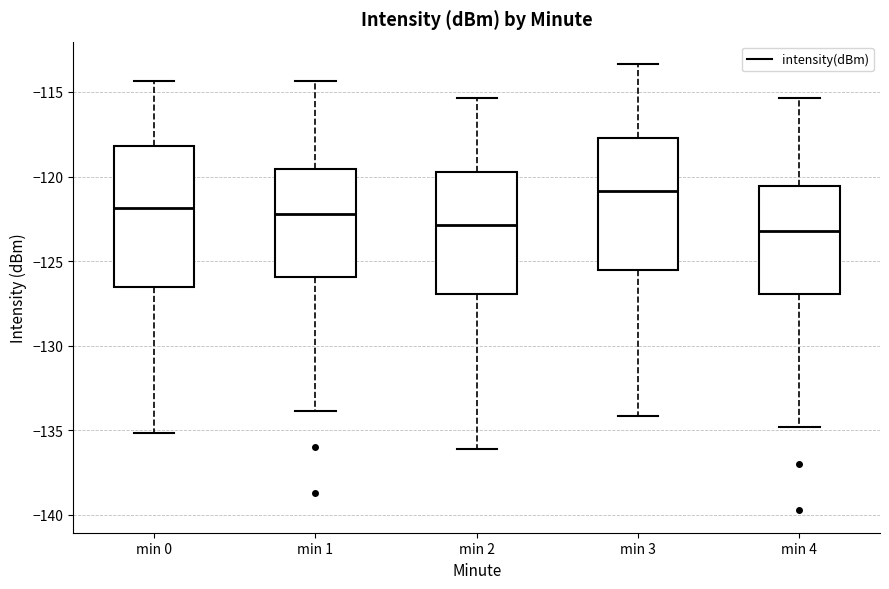

Reading left to right, transcribe this box plot: for each box, give where its median line is, the range the box spans, and where its two whiskers end, as read against the y-axis. The values are not printed on the chart, so give them approximately, as read against the axis.

min 0: median -122.0, box -126.5 to -118.0, whiskers -135.0 to -114.5
min 1: median -122.0, box -126.0 to -119.5, whiskers -134.0 to -114.5
min 2: median -123.0, box -127.0 to -119.5, whiskers -136.0 to -115.5
min 3: median -121.0, box -125.5 to -117.5, whiskers -134.0 to -113.5
min 4: median -123.0, box -127.0 to -120.5, whiskers -135.0 to -115.5